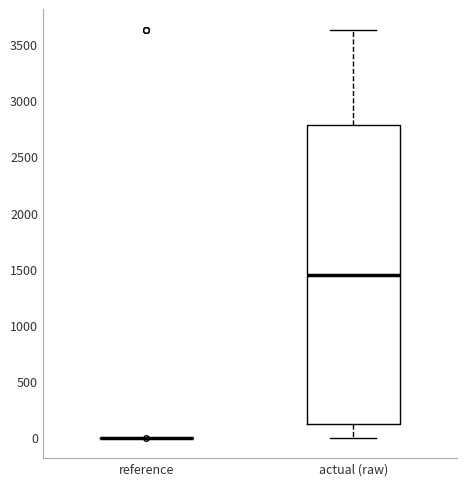

Which box is the tallest, from its lower edge to its upper edge?

actual (raw)